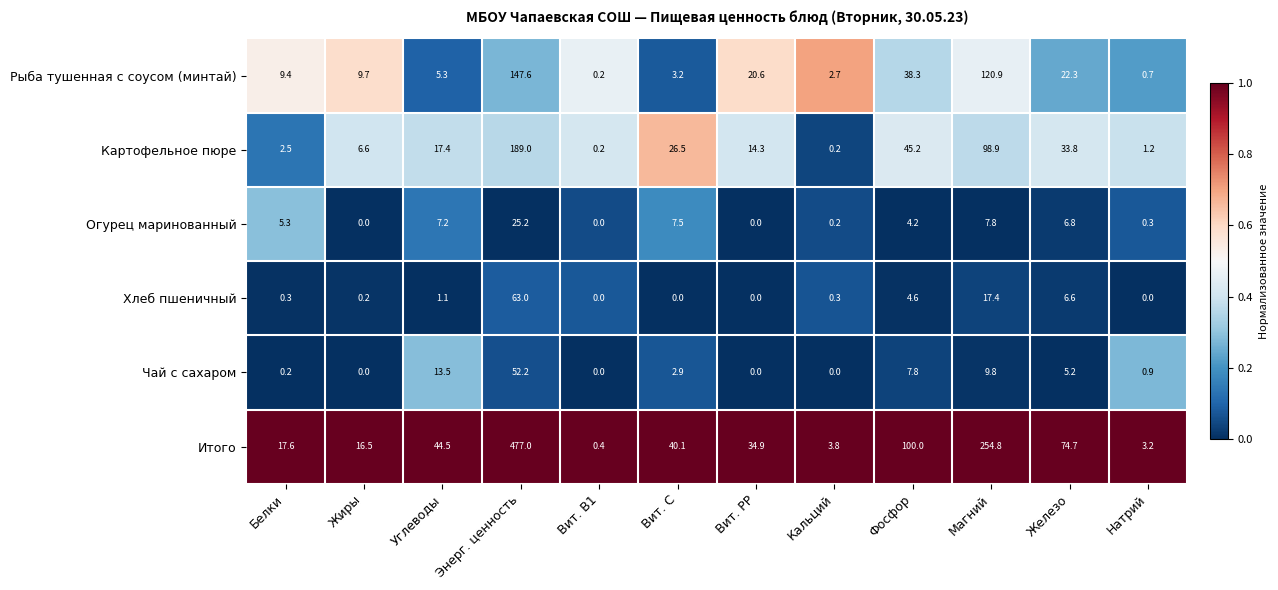

True or false: Огурец маринованный has a value of 0.2 at Кальций.

True